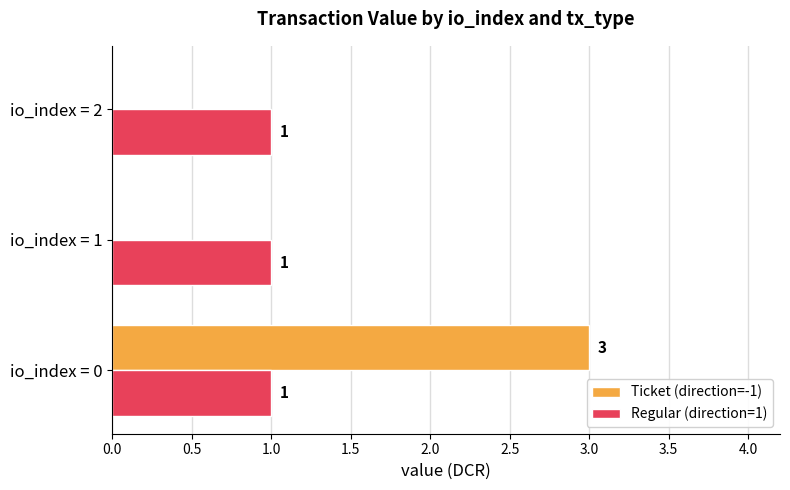

Count the number of data series in this chart.

2